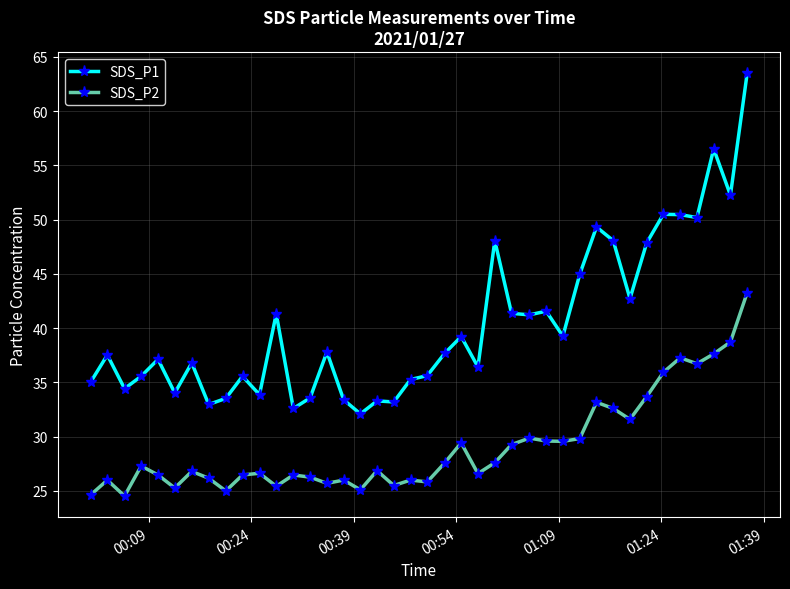

What is the average value of the SDS_P2 series?

29.1